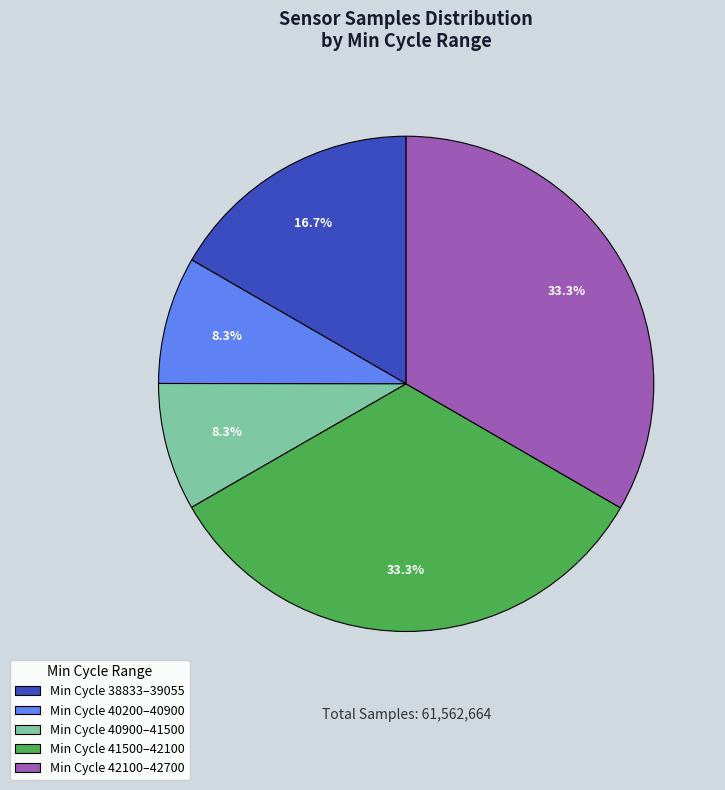

Combined, do Min Cycle 38833–39055 and Min Cycle 40900–41500 account for over 50%?

No